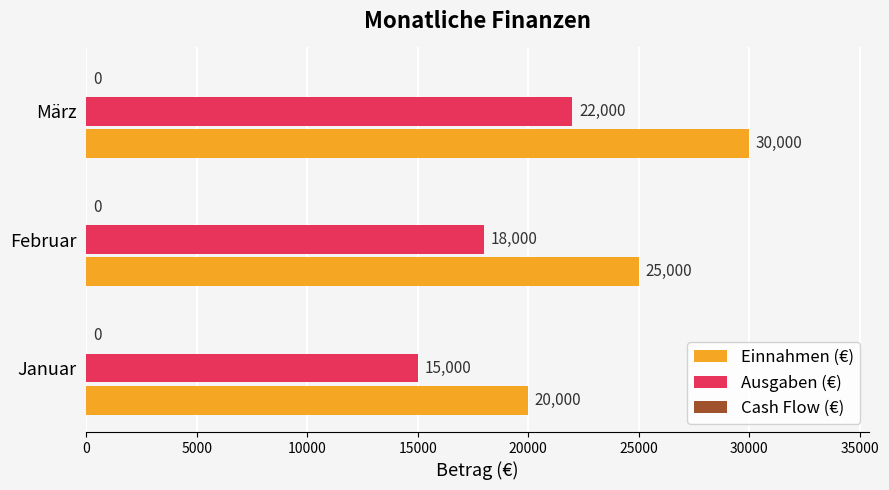

What is the difference between the highest and lowest values at Januar?

5000